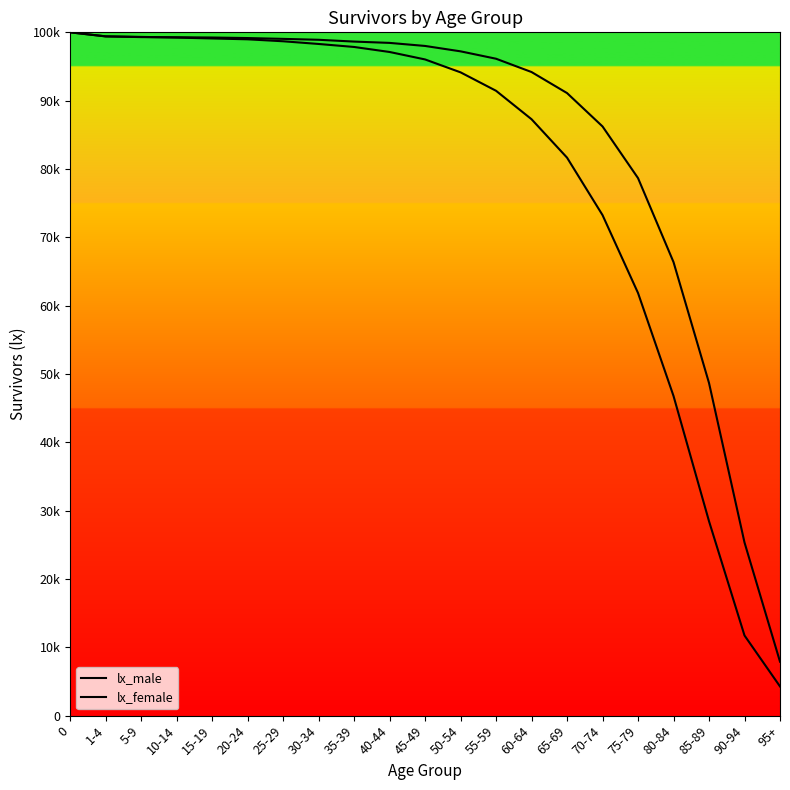

Where is lx_male nearest to the value 52137?

80-84